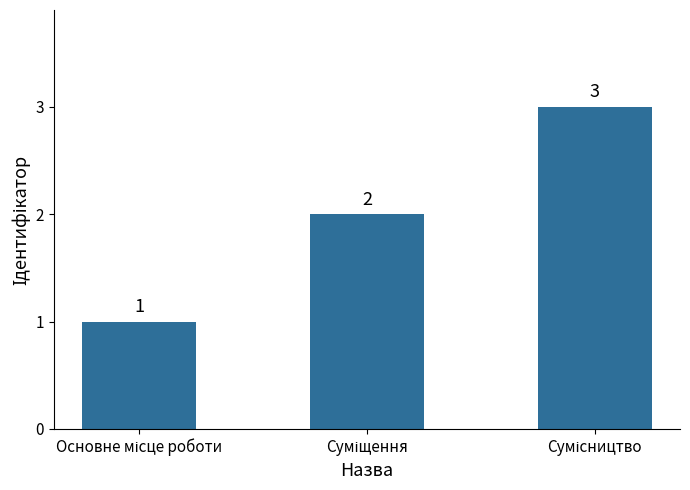

What is the sum of all values?

6